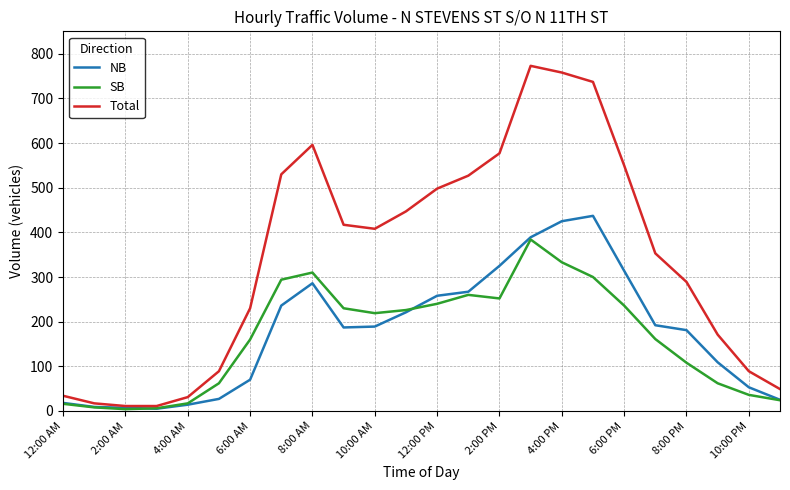

Which series has the widest spread of values?

Total